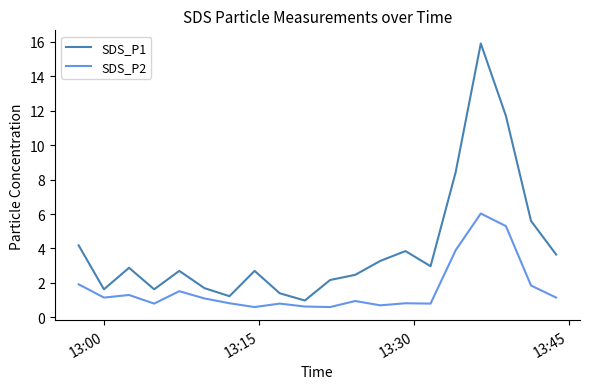

Rank the series by their maximum value, from lowest to highest.

SDS_P2, SDS_P1